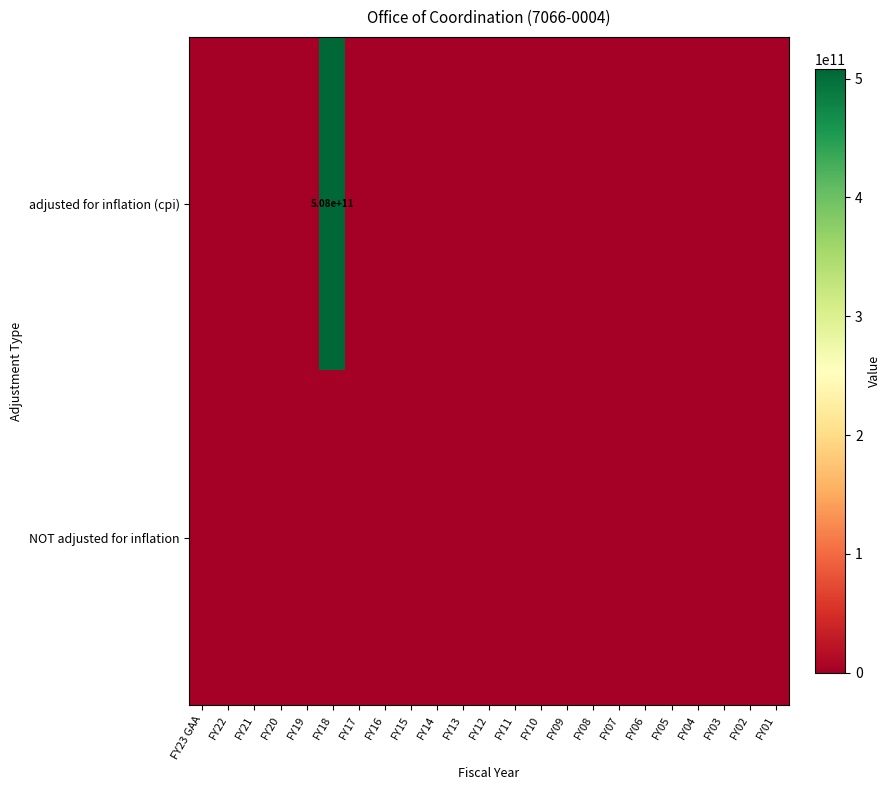

Where is row_1 nearest to the value 0?

FY23 GAA